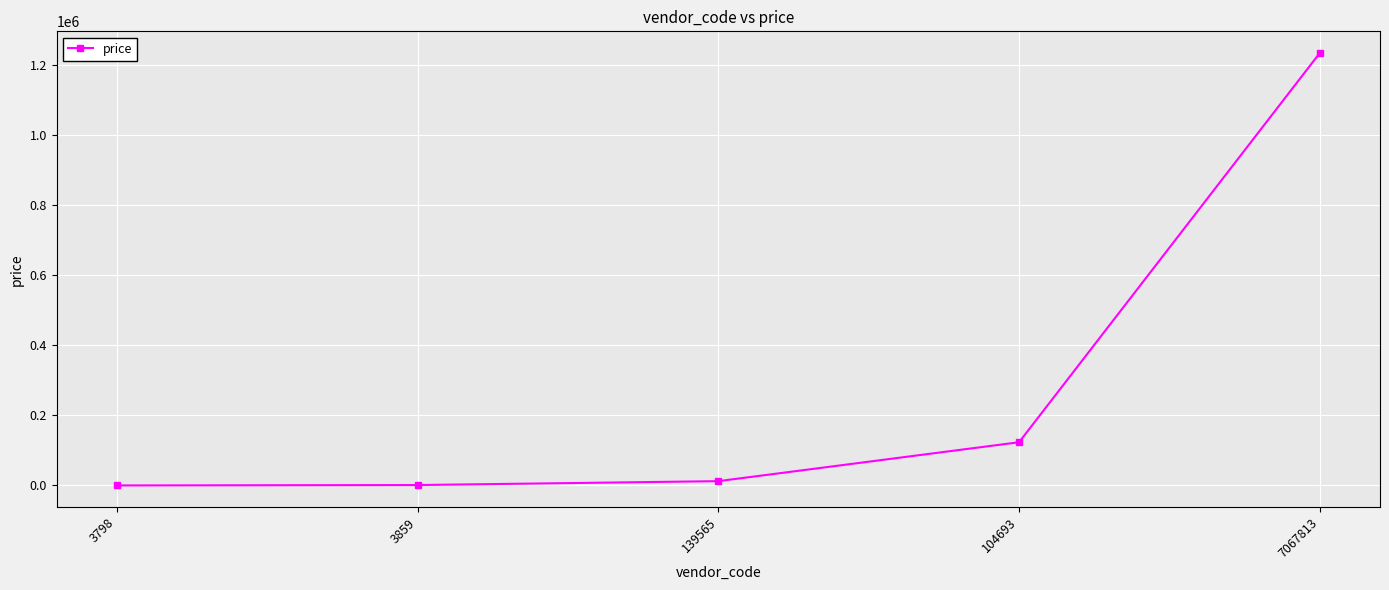

The value at 3798 is 123. True or false?

True